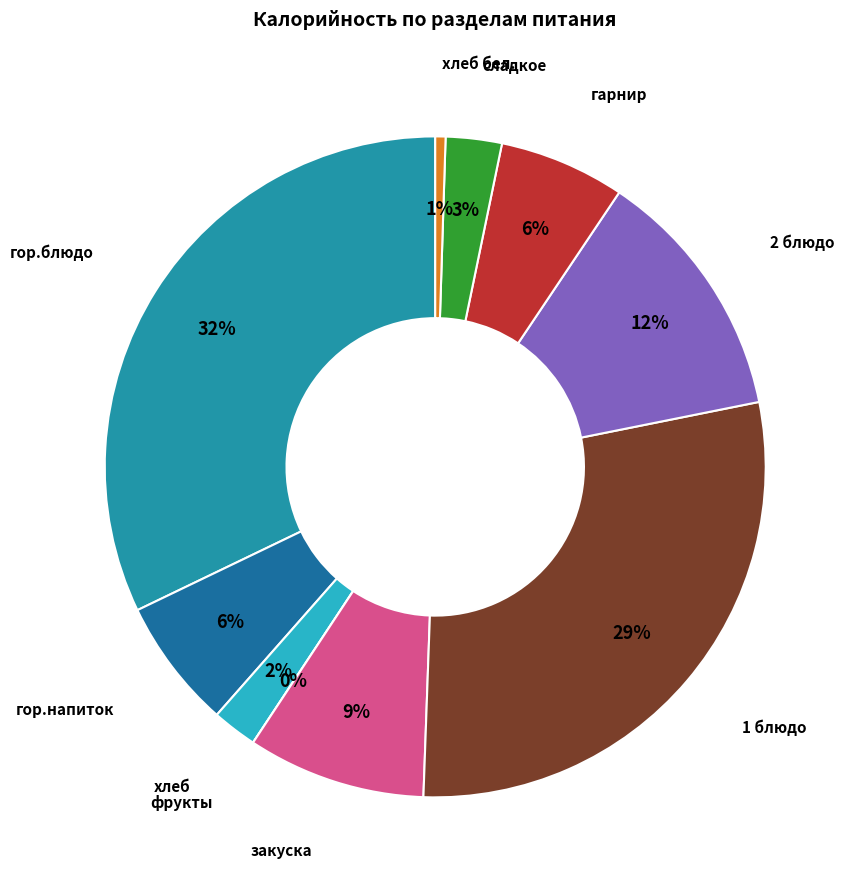

True or false: закуска accounts for 1% of the total.

False